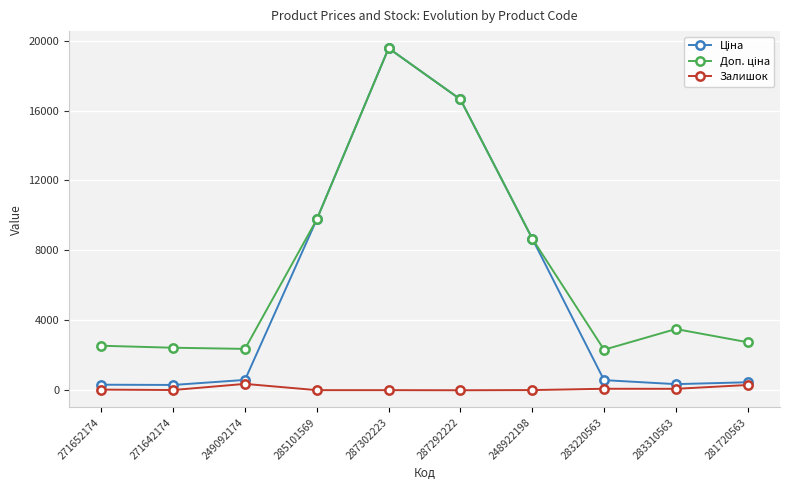

Count the number of categories in the chart.

10